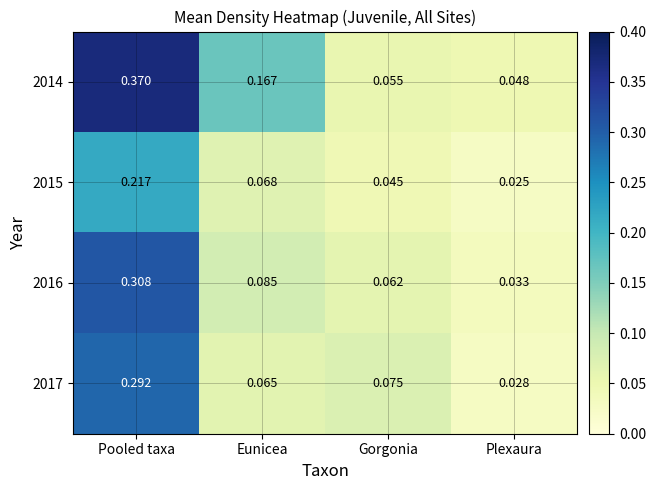

At which label is 2017 closest to 0?

Plexaura